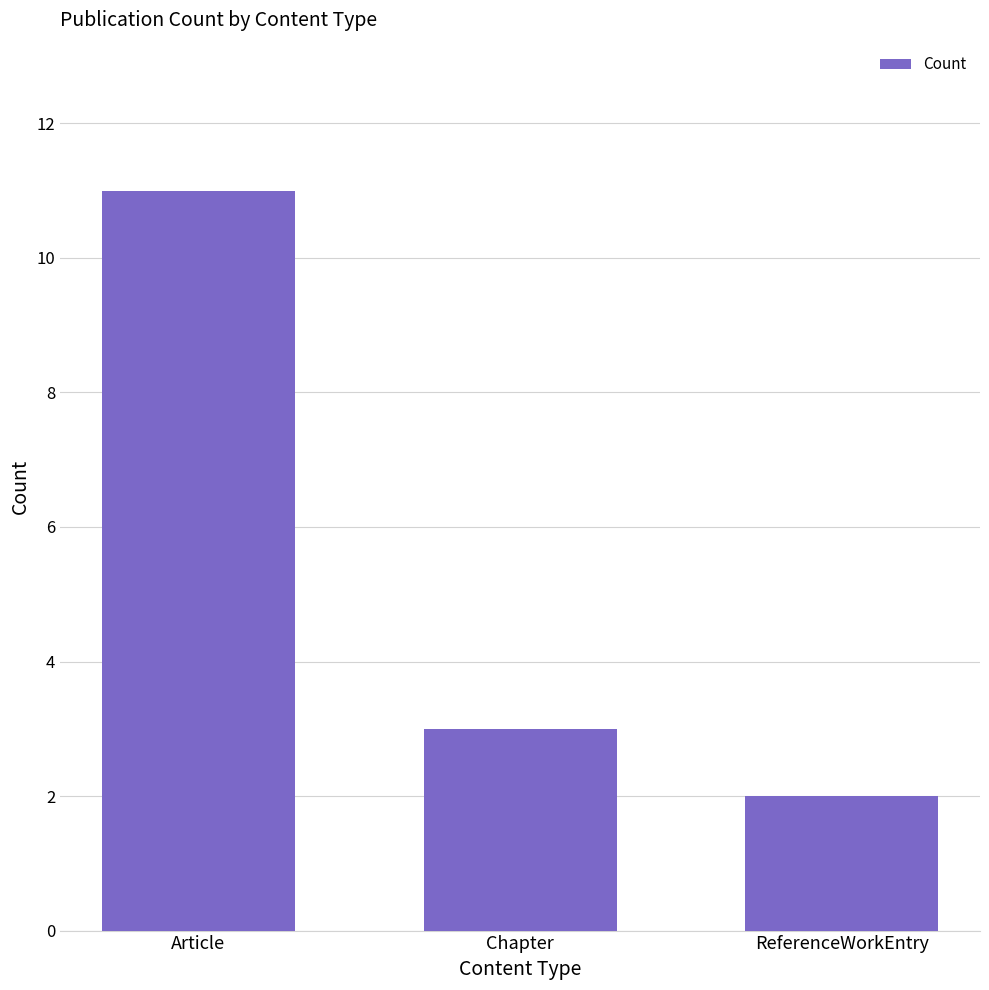

Reading right to left, extract all data points from this chart.

2	3	11